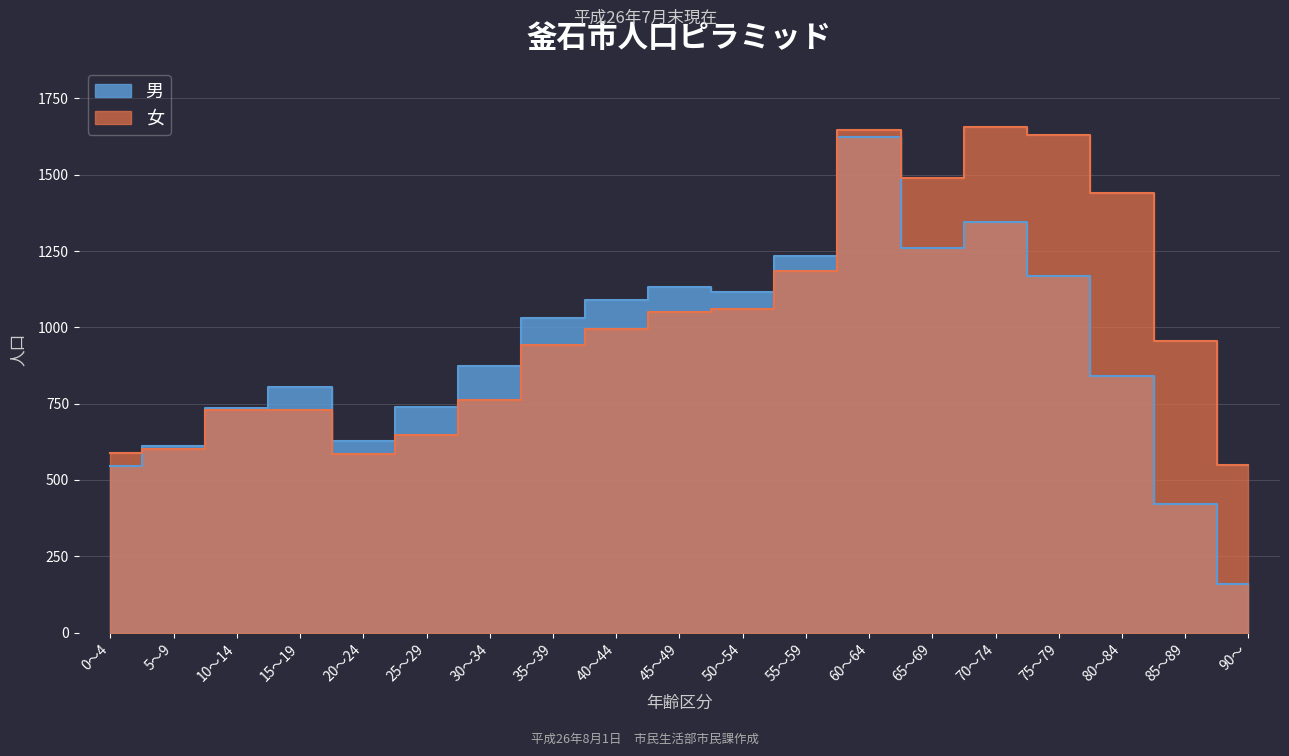

What are all the series names shown in the legend?

男, 女